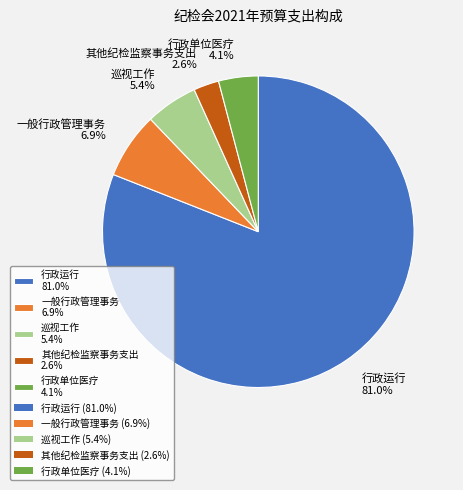

Count the number of slices in the pie.

5